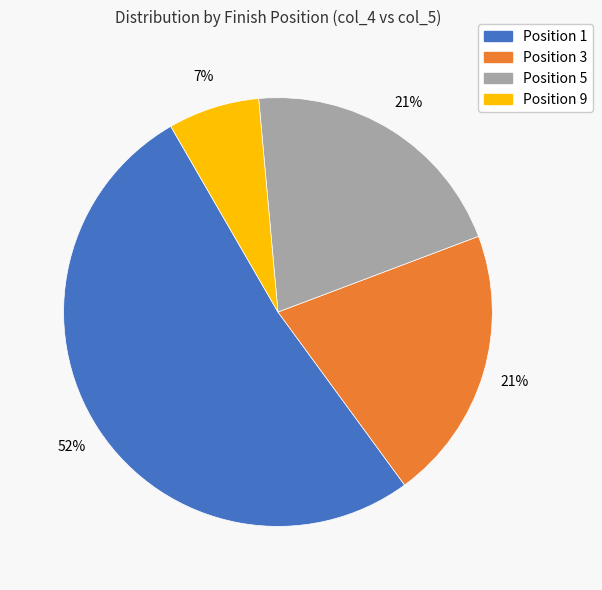

Does any single category account for the majority?

Yes